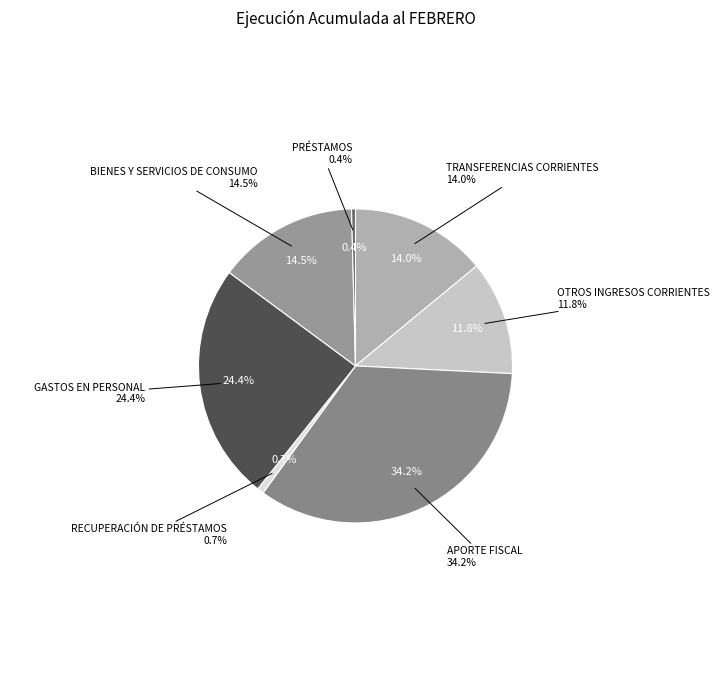

What percentage is NOT represented by OTROS INGRESOS CORRIENTES?

88.2%